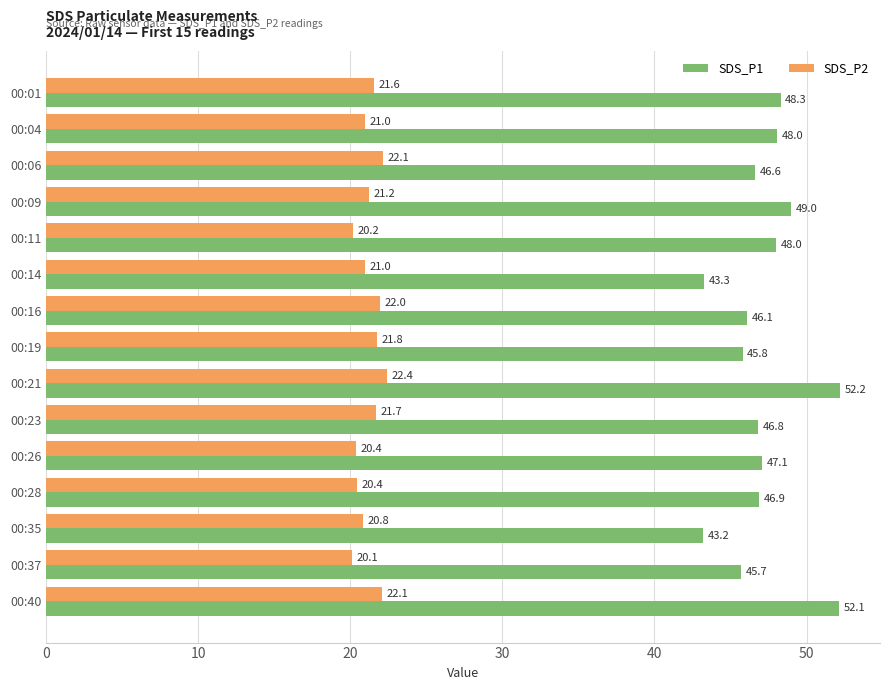

What is the difference between the maximum and minimum values in the SDS_P2 series?

2.3